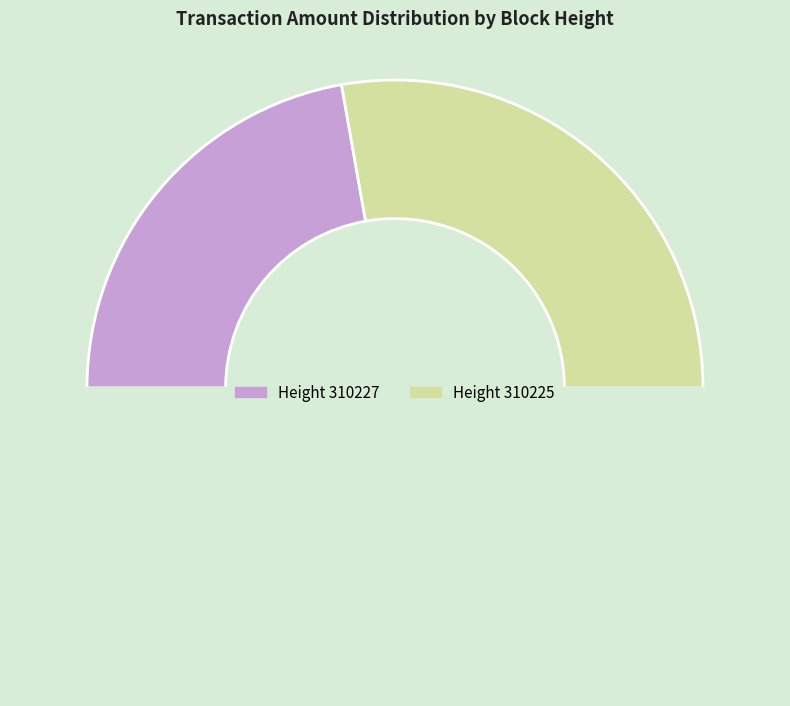

To the nearest percent, what is the difference between the largest and smallest slice percentages?

11%